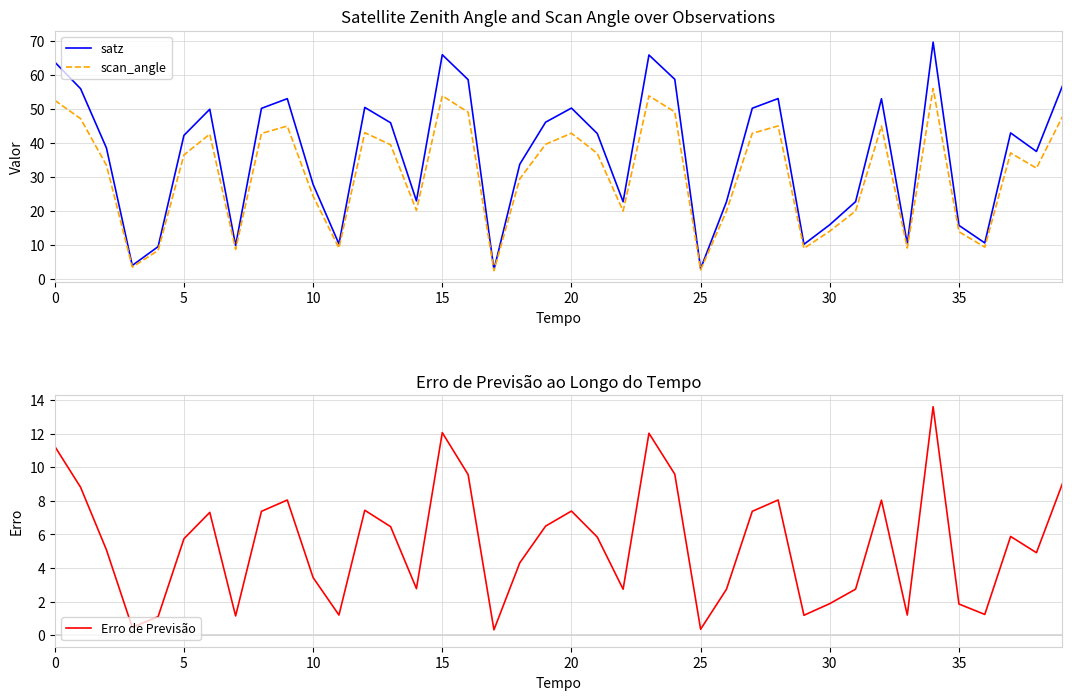

At which category is the sum across all series the highest?

34